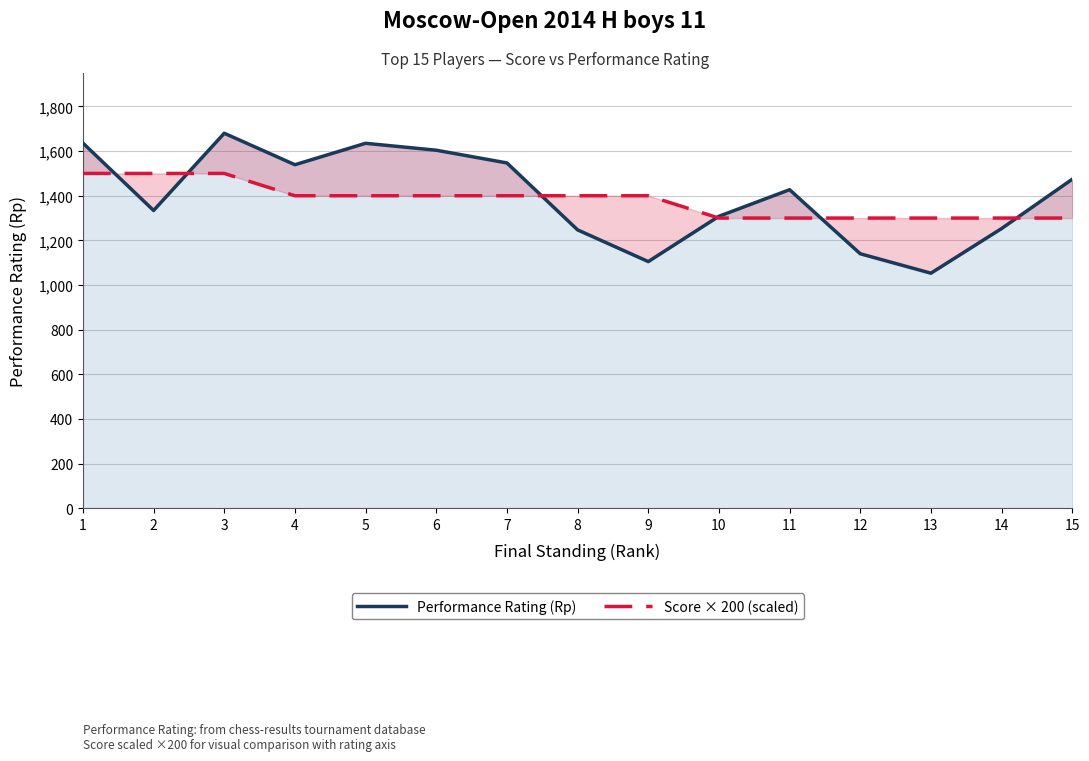

True or false: Score × 200 (scaled) and Performance Rating (Rp) intersect in this chart.

True